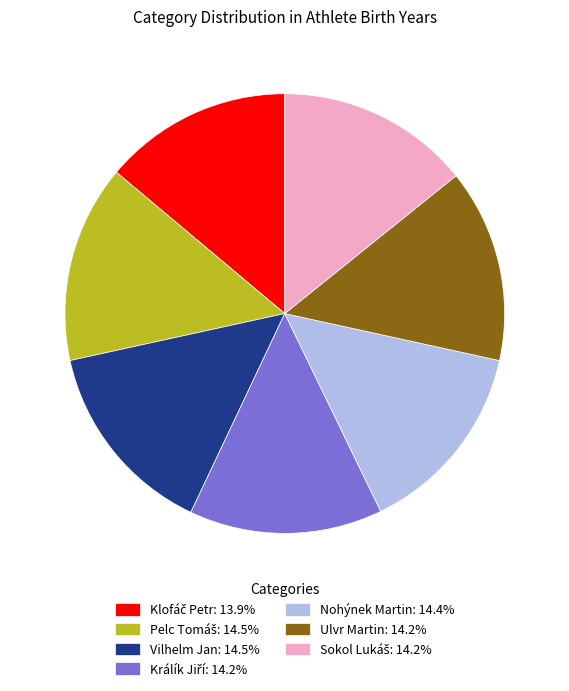

How many slices are in this pie chart?

7